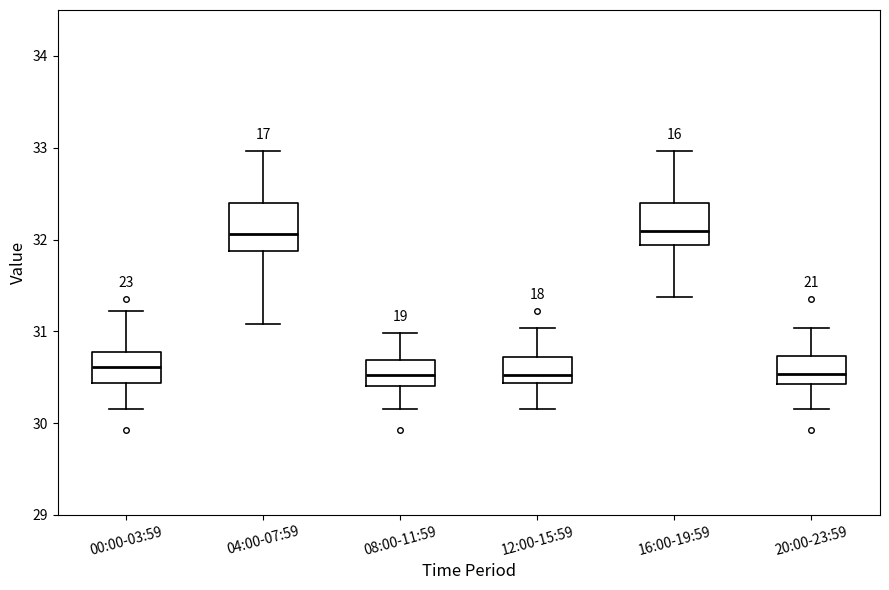

Reading left to right, transcribe this box plot: for each box, give where its median line is, the range the box spans, and where its two whiskers end, as read against the y-axis. The values are not printed on the chart, so give them approximately, as read against the axis.

00:00-03:59: median 30.6, box 30.4 to 30.8, whiskers 30.2 to 31.2
04:00-07:59: median 32.1, box 31.9 to 32.4, whiskers 31.1 to 33.0
08:00-11:59: median 30.5, box 30.4 to 30.7, whiskers 30.2 to 31.0
12:00-15:59: median 30.5, box 30.4 to 30.7, whiskers 30.2 to 31.0
16:00-19:59: median 32.1, box 31.9 to 32.4, whiskers 31.4 to 33.0
20:00-23:59: median 30.5, box 30.4 to 30.7, whiskers 30.2 to 31.0